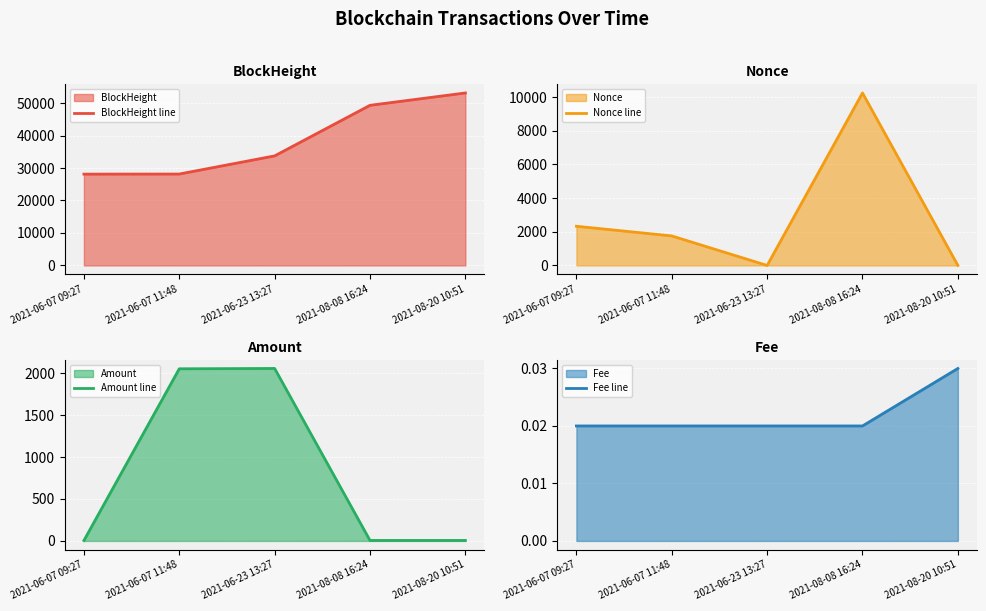

At which category is the sum across all series the highest?

2021-08-08 16:24